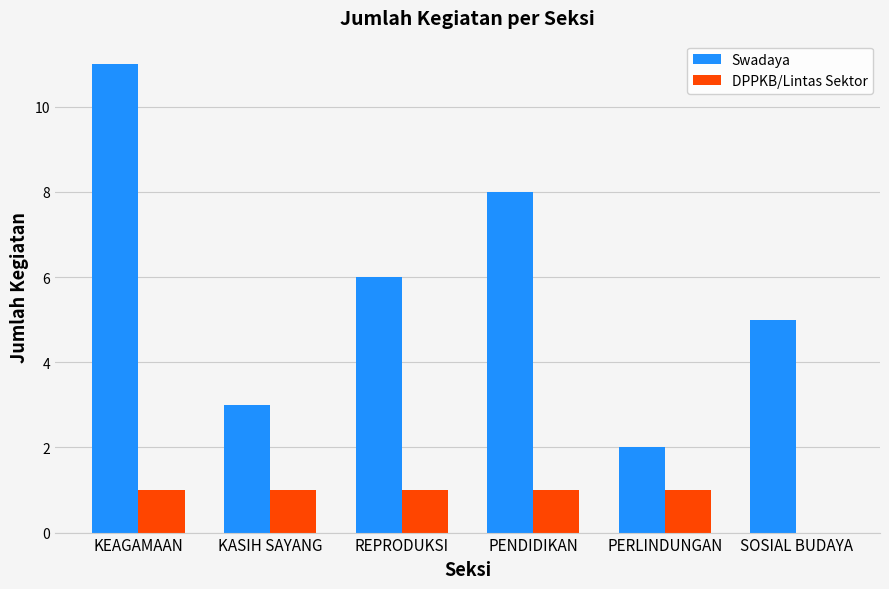

Which series has the largest total across all categories?

Swadaya